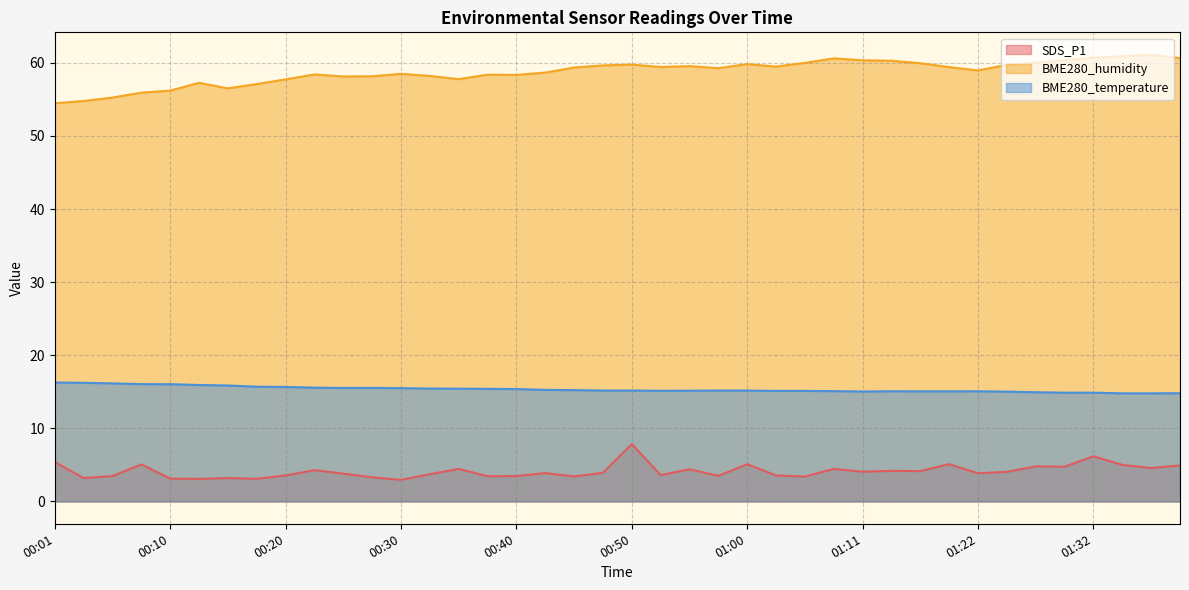

Between 00:42 and 01:16, which is larger?

01:16